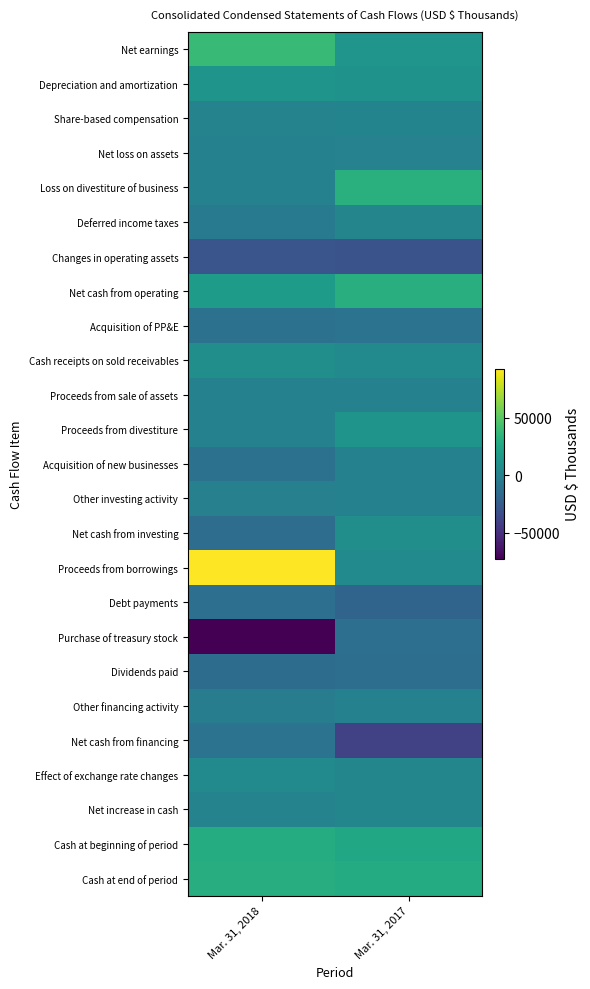

What is the total value across all series at Mar. 31, 2018?

56782